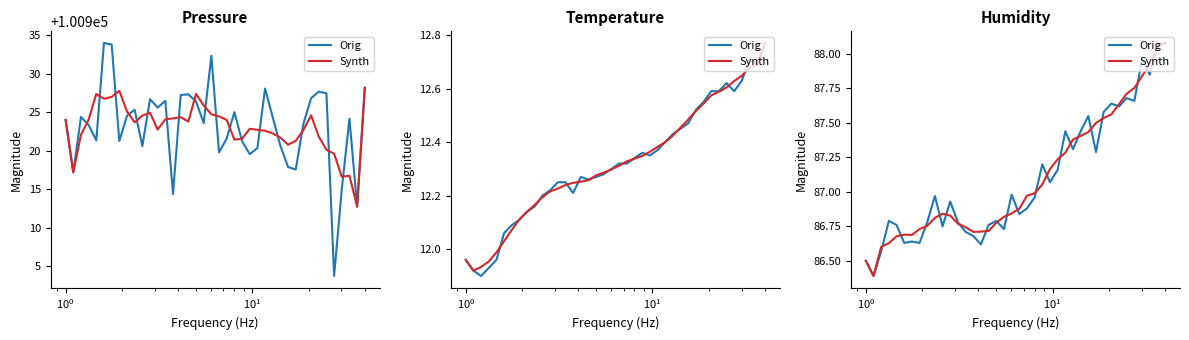

What is the maximum value for Synth?

88.1